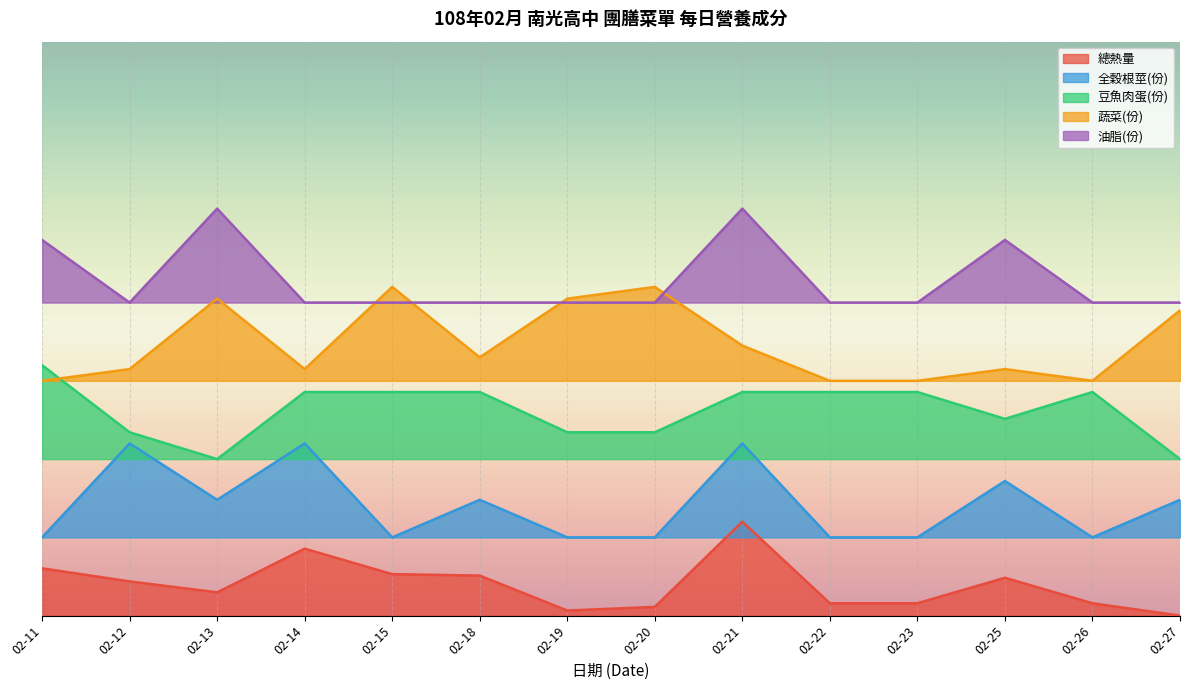

Is it true that 總熱量 equals 0.0 at 02-19?

False